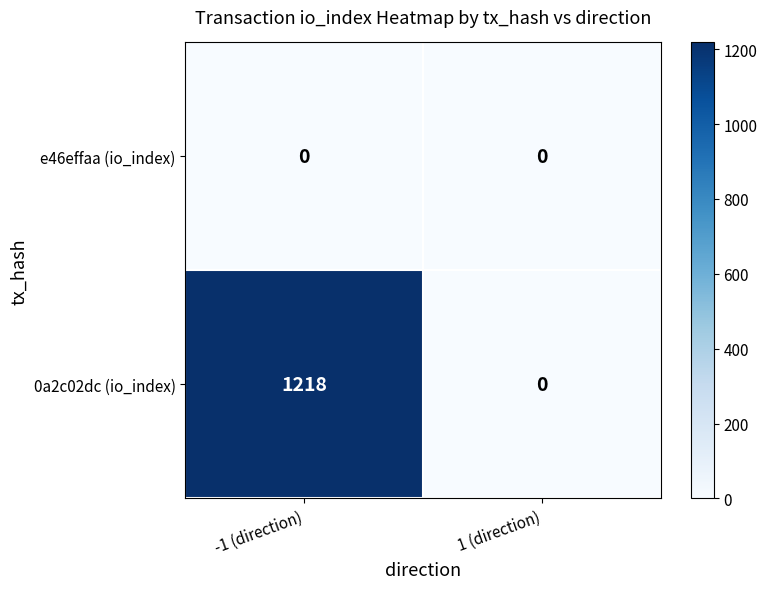

Which series has the largest range (max minus min)?

0a2c02dc (io_index)